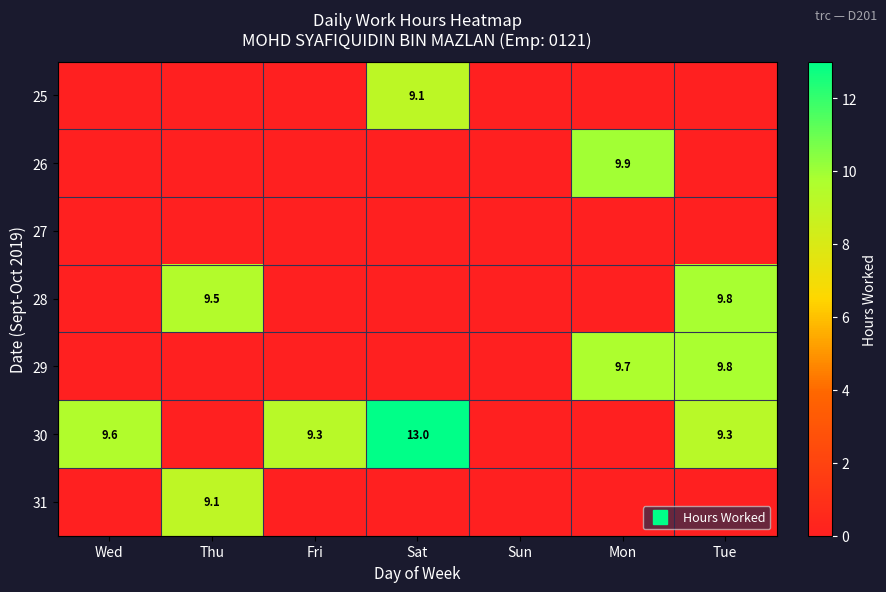

Read the 25 value at Sat.

9.1